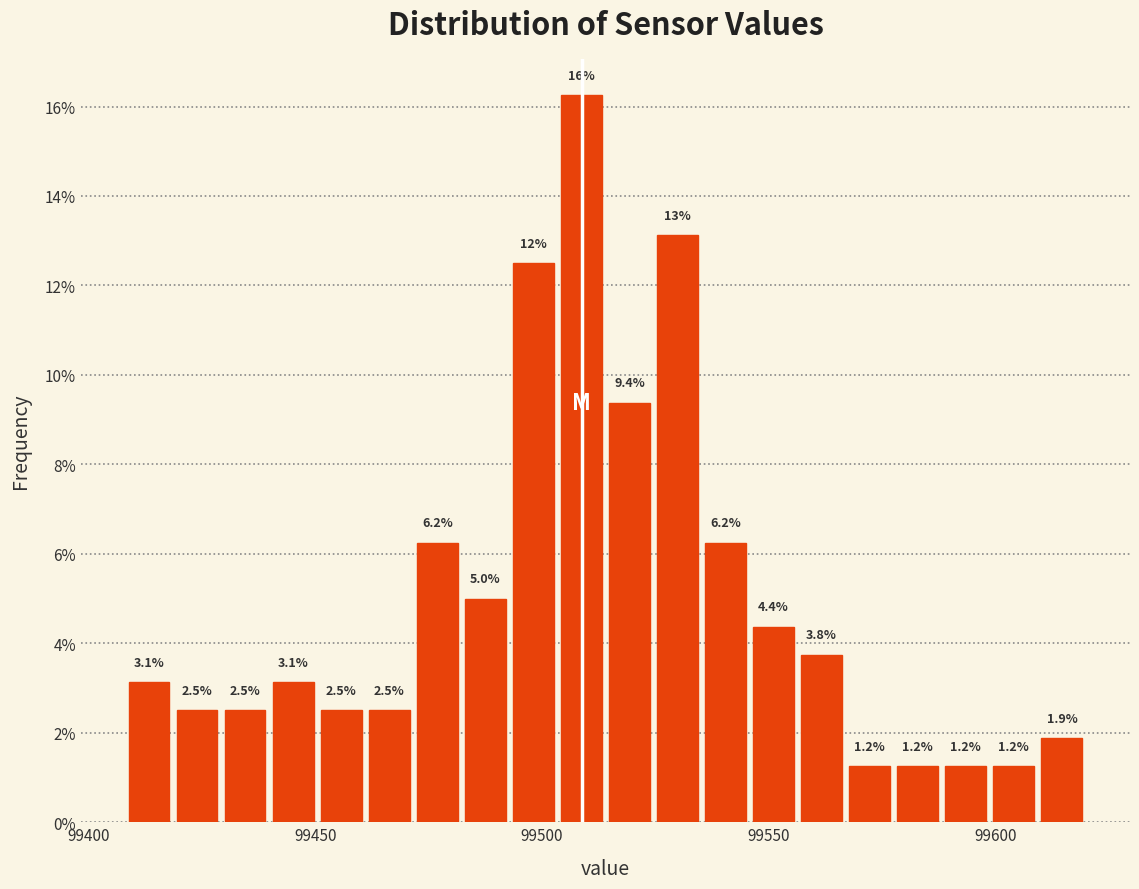

Read against the x-axis, roughly where is the centre of the tallest bar?

99510